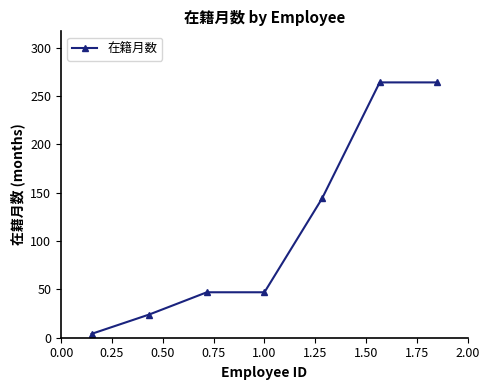

What is the sum of all values?

794